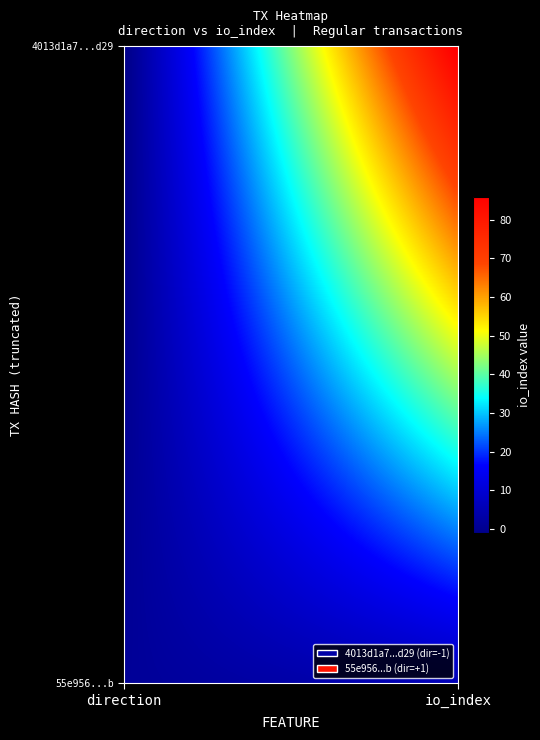

Rank the series by their maximum value, from lowest to highest.

55e956193215bbc458feb86a17357c426e5035b, 4013d1a7b7a6d042ef65797357cdf3077564d29